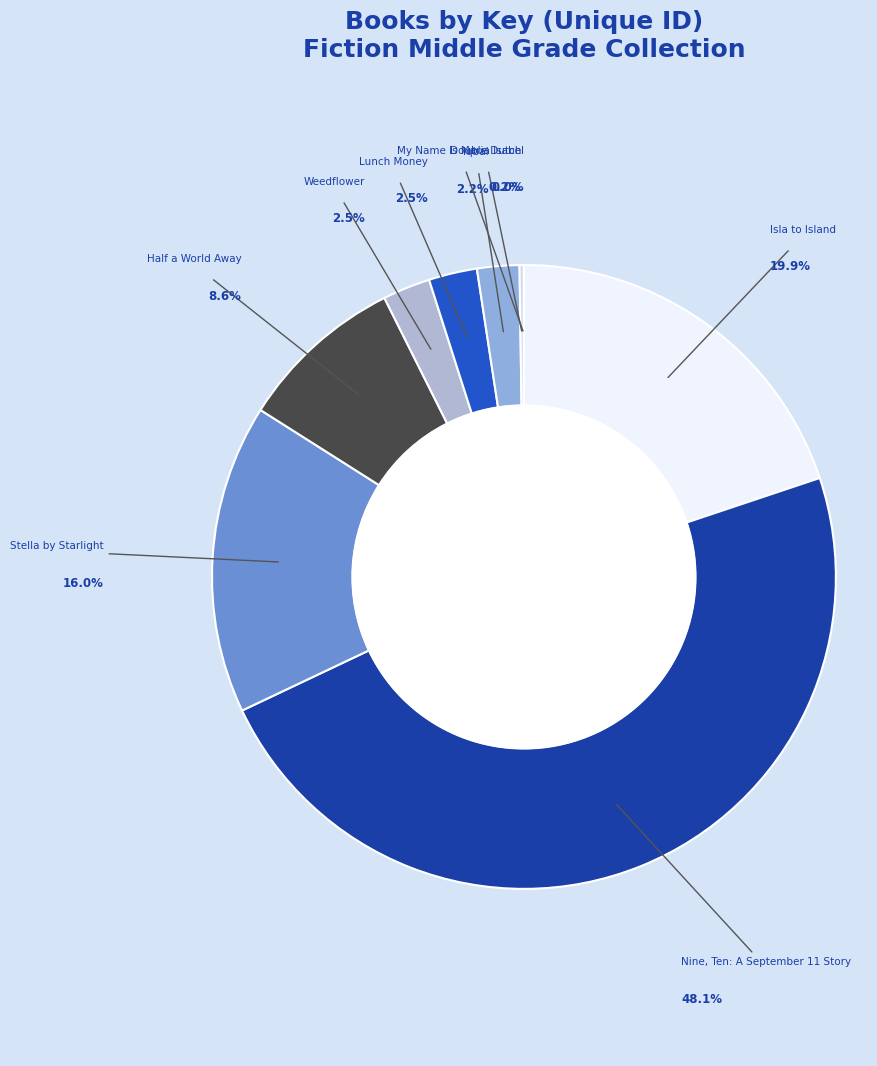

Does any single category account for the majority?

No